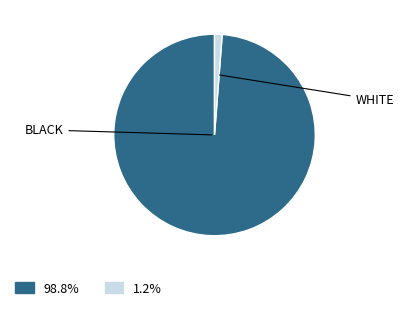

Is there any slice that represents more than half of the pie?

Yes